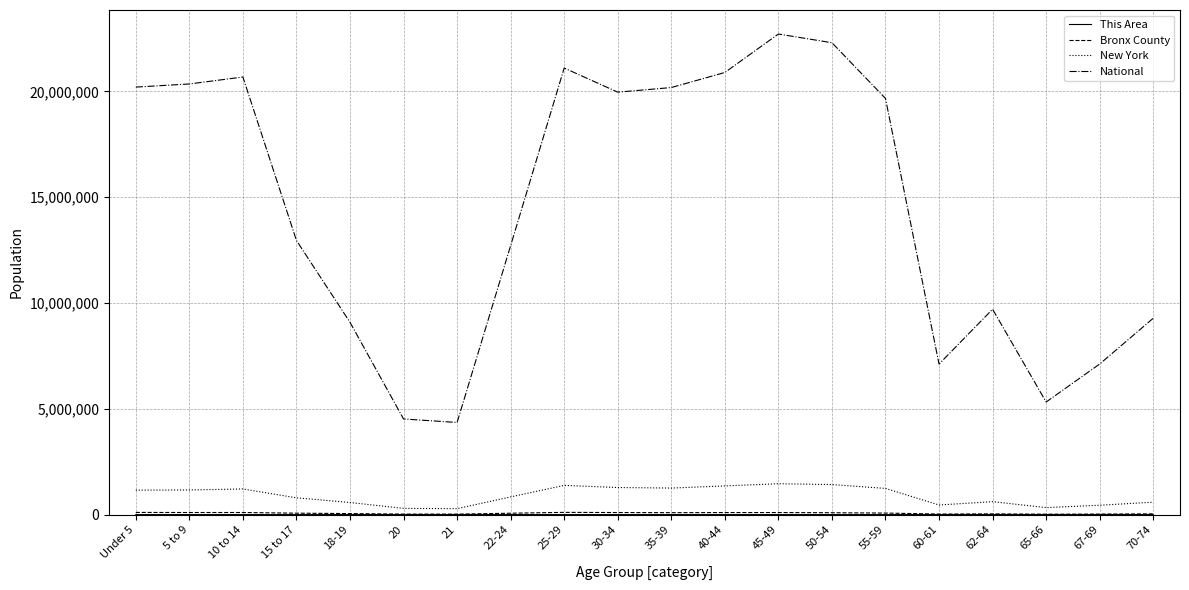

True or false: New York and National cross at least once.

False